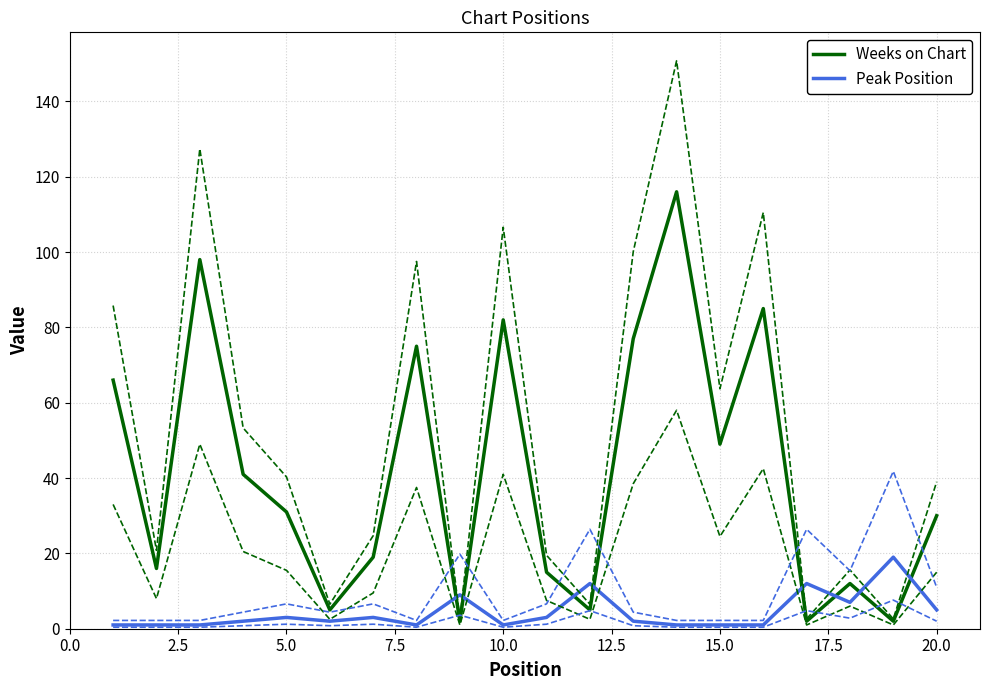

Is it true that Weeks on Chart equals 82 at 10.0?

True